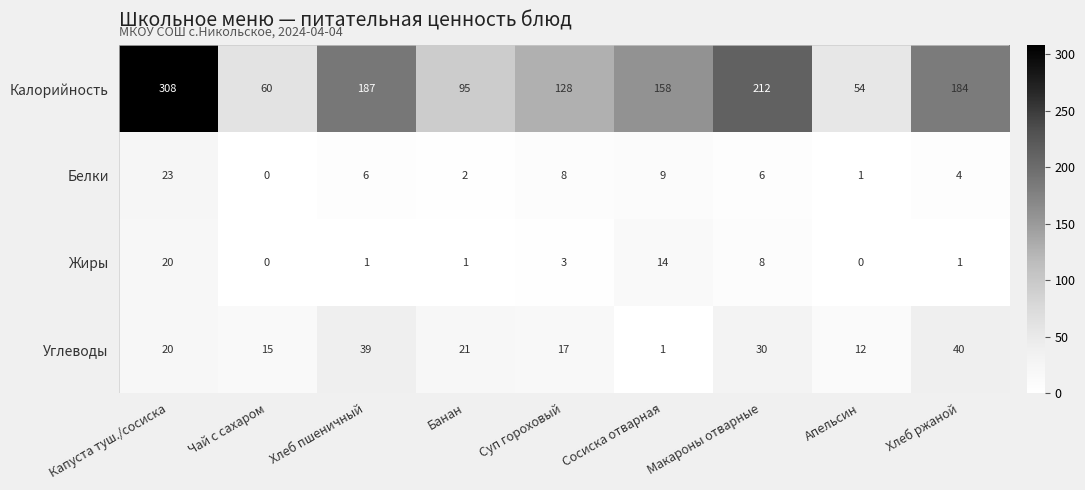

Is it true that Жиры equals 1 at Хлеб пшеничный?

True